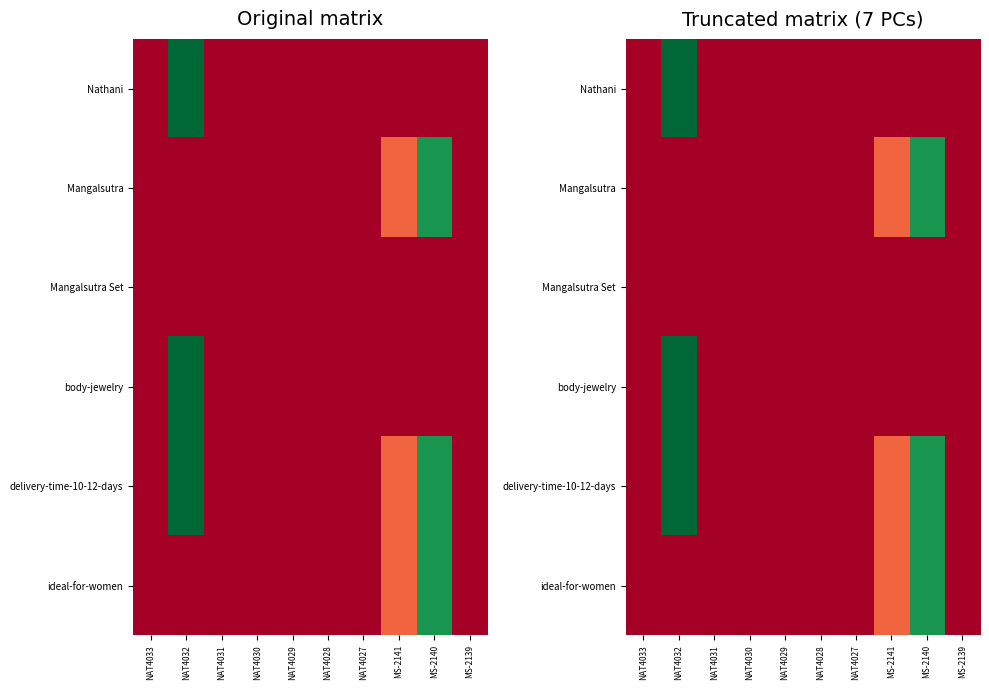

Count the number of data series in this chart.

6